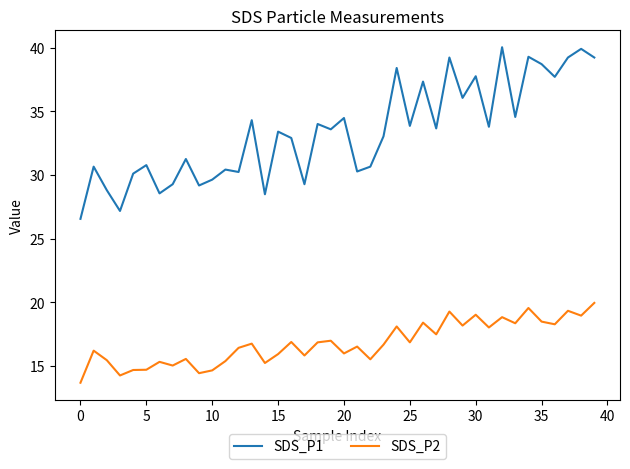

What is the difference between the maximum and minimum values in the SDS_P1 series?

13.5